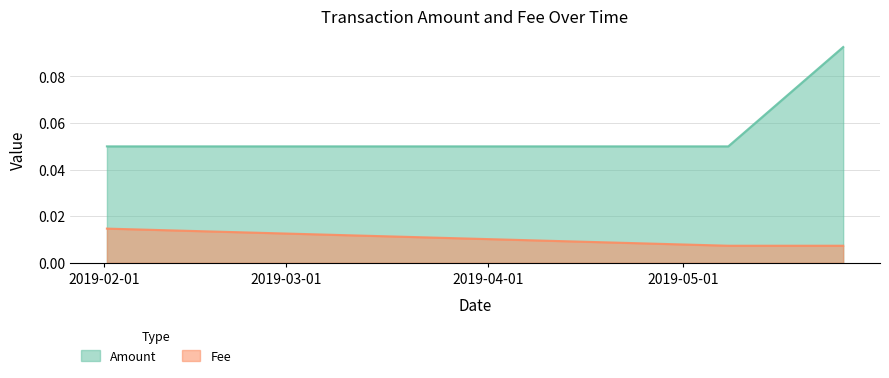

The value of Amount at 2019-02-01 10:05:36 is 0.0. True or false?

False